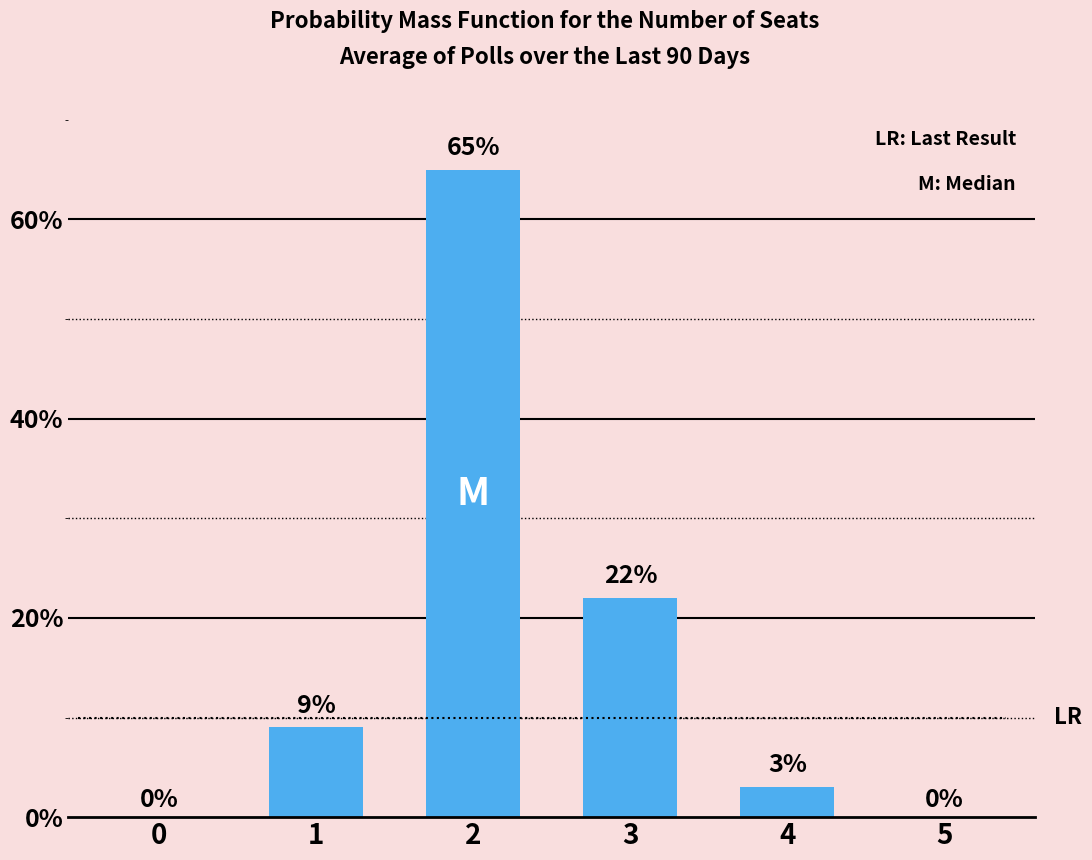

Reading left to right, extract all data points from this chart.

0	9	65	22	3	0